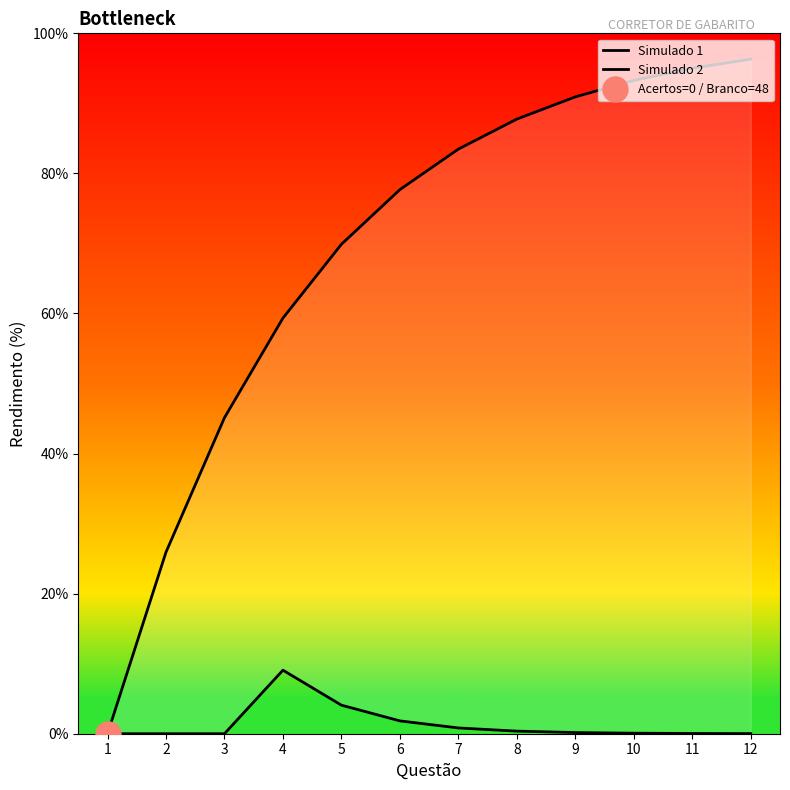

Which category has the highest value in the Simulado 1 series?

4